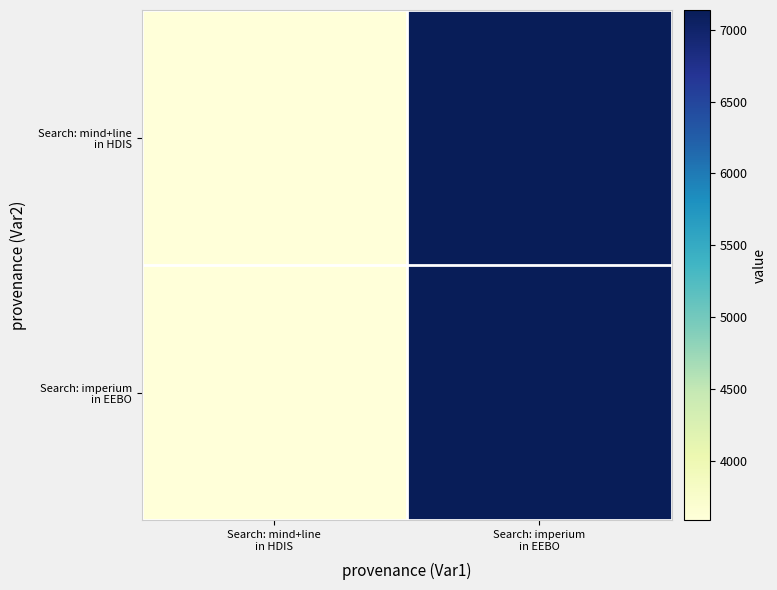

Which category has the lowest value across all series?

Search: mind+line
in HDIS